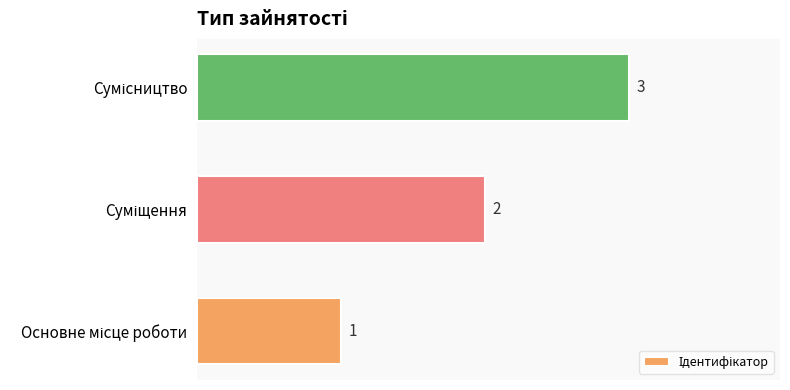

What is the sum of all values?

6